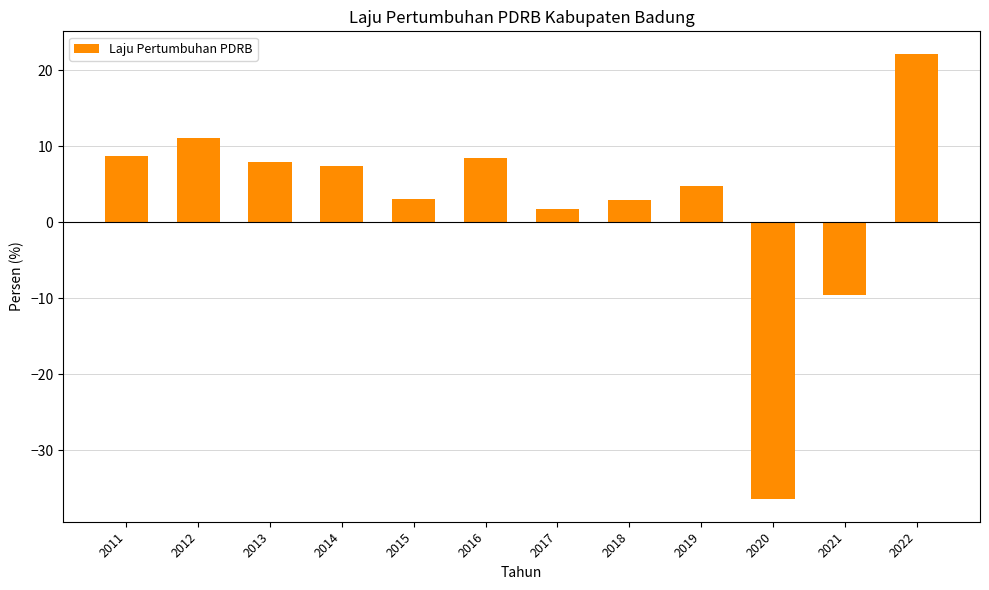

The value at 2017 is 1.8. True or false?

True